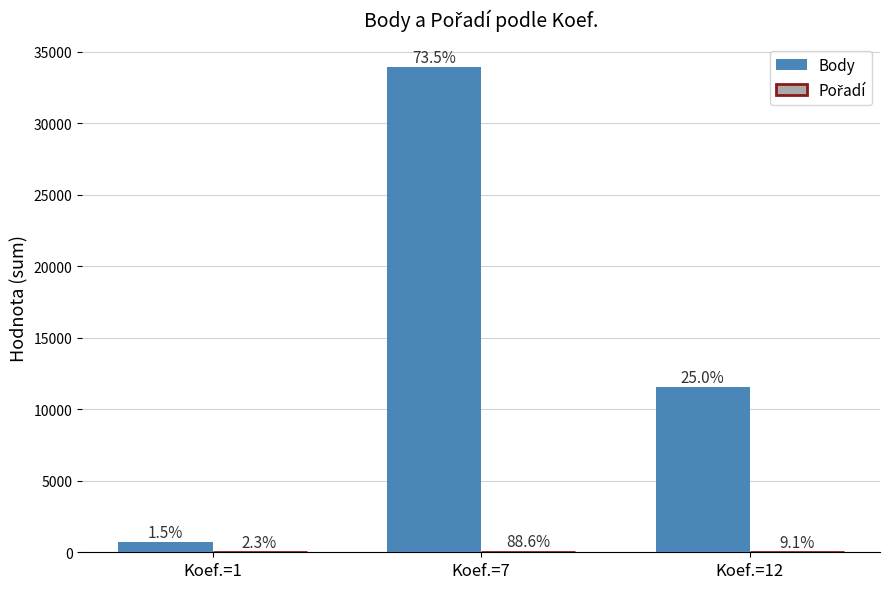

At how many categories does at least one series exceed 20743?

1